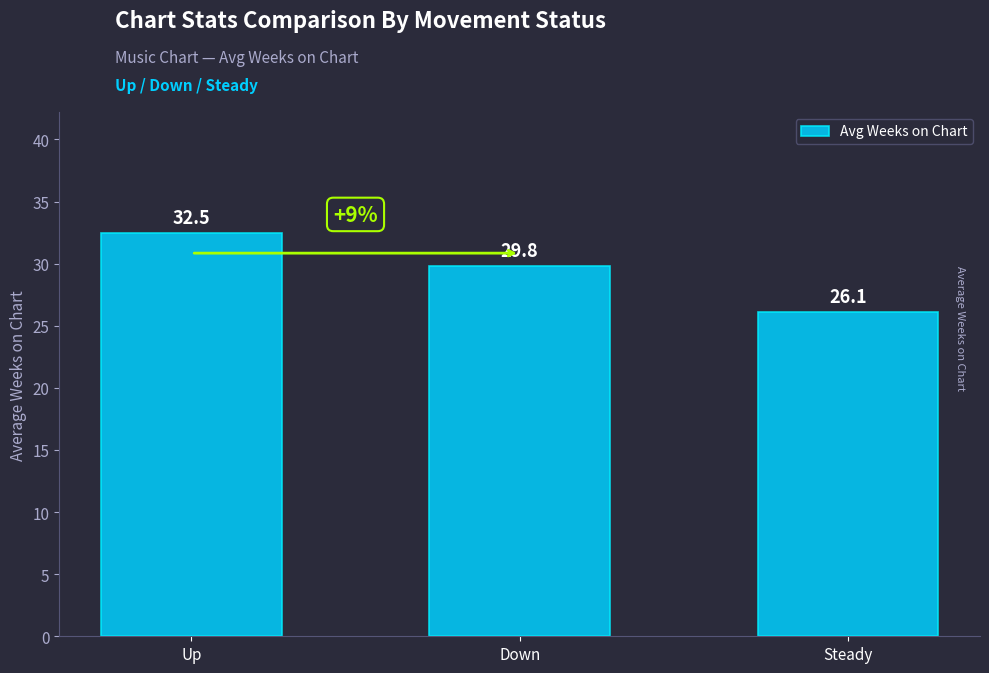

Reading left to right, list all the values displayed in this chart.

Up=32.5	Down=29.8	Steady=26.1